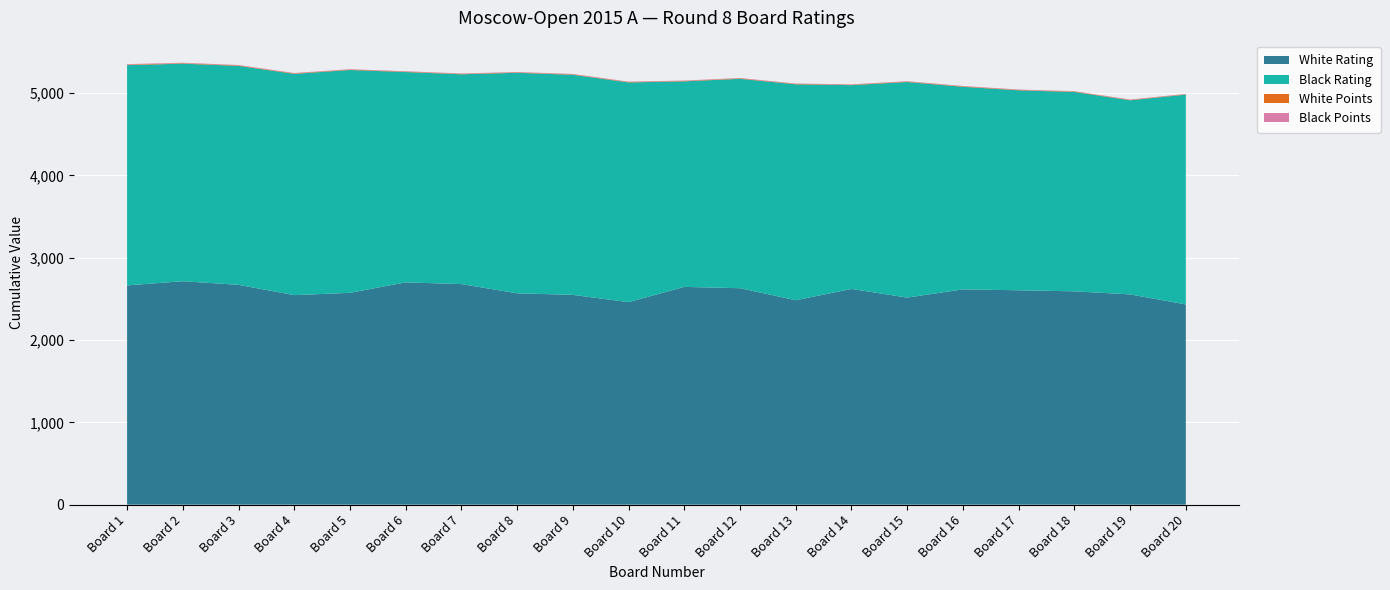

Reading left to right, list all the values displayed in this chart.

Bo.: 1.0	2.0	3.0	4.0	5.0	6.0	7.0	8.0	9.0	10.0	11.0	12.0	13.0	14.0	15.0	16.0	17.0	18.0	19.0	20.0
White Rating: 2663.0	2714.0	2670.0	2545.0	2573.0	2700.0	2679.0	2567.0	2548.0	2460.0	2645.0	2629.0	2483.0	2620.0	2515.0	2615.0	2604.0	2591.0	2554.0	2432.0
Black Rating: 2675.0	2642.0	2659.0	2687.0	2706.0	2554.0	2548.0	2678.0	2673.0	2668.0	2496.0	2543.0	2622.0	2475.0	2618.0	2460.0	2428.0	2421.0	2357.0	2548.0
White Points: 6.0	5.5	5.5	5.5	5.0	5.0	5.0	5.0	5.0	5.0	5.0	5.0	5.0	5.0	5.0	5.0	5.0	5.0	4.5	4.5
Black Points: 6.5	5.5	5.5	5.0	5.0	5.0	5.0	5.0	5.0	5.0	5.0	5.0	5.0	5.0	5.0	5.0	5.0	5.0	5.0	4.5